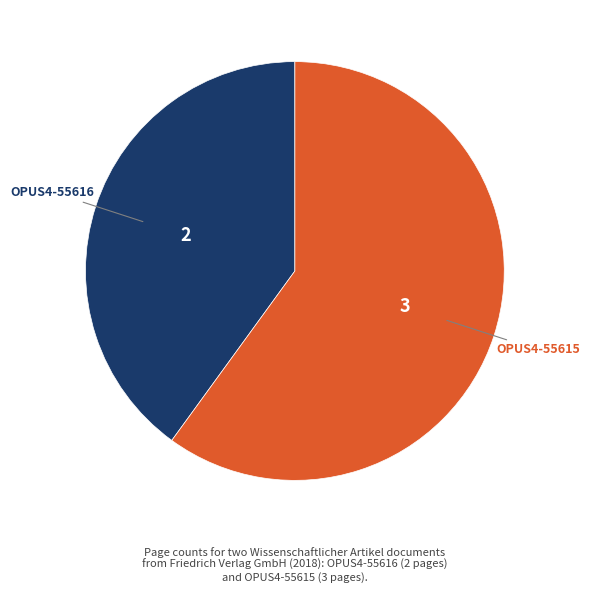

How many segments does this pie chart have?

2